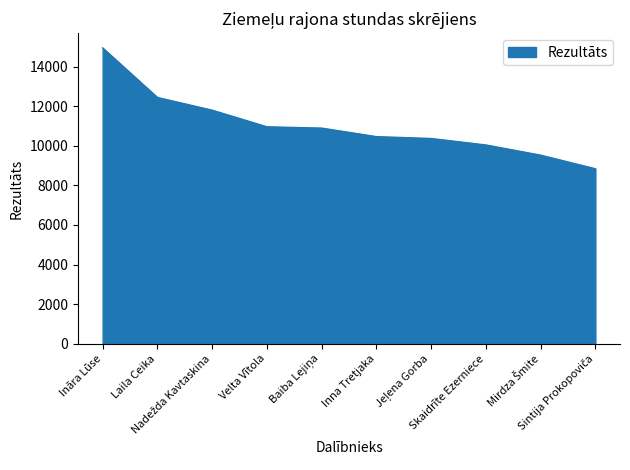

What is the greatest value displayed?

14945